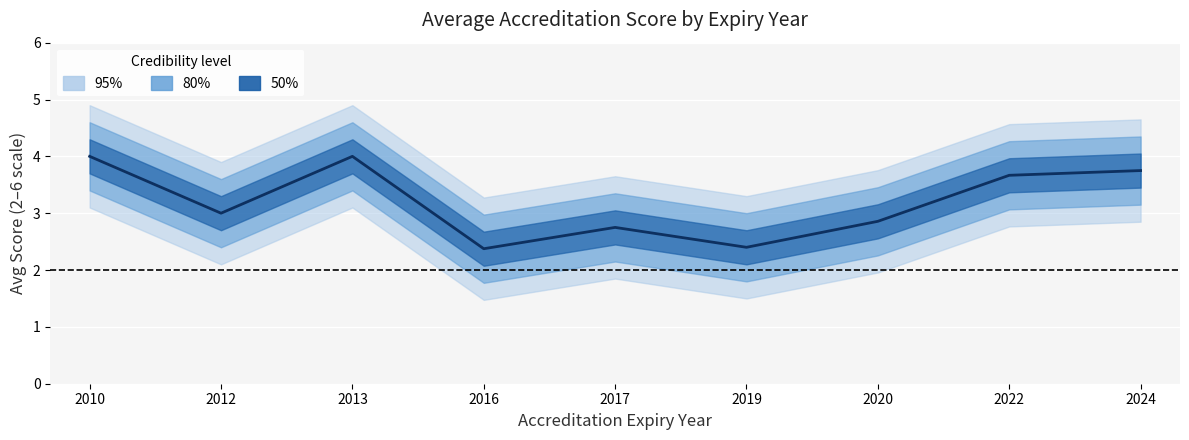

What is the maximum value shown in the chart?

4.0